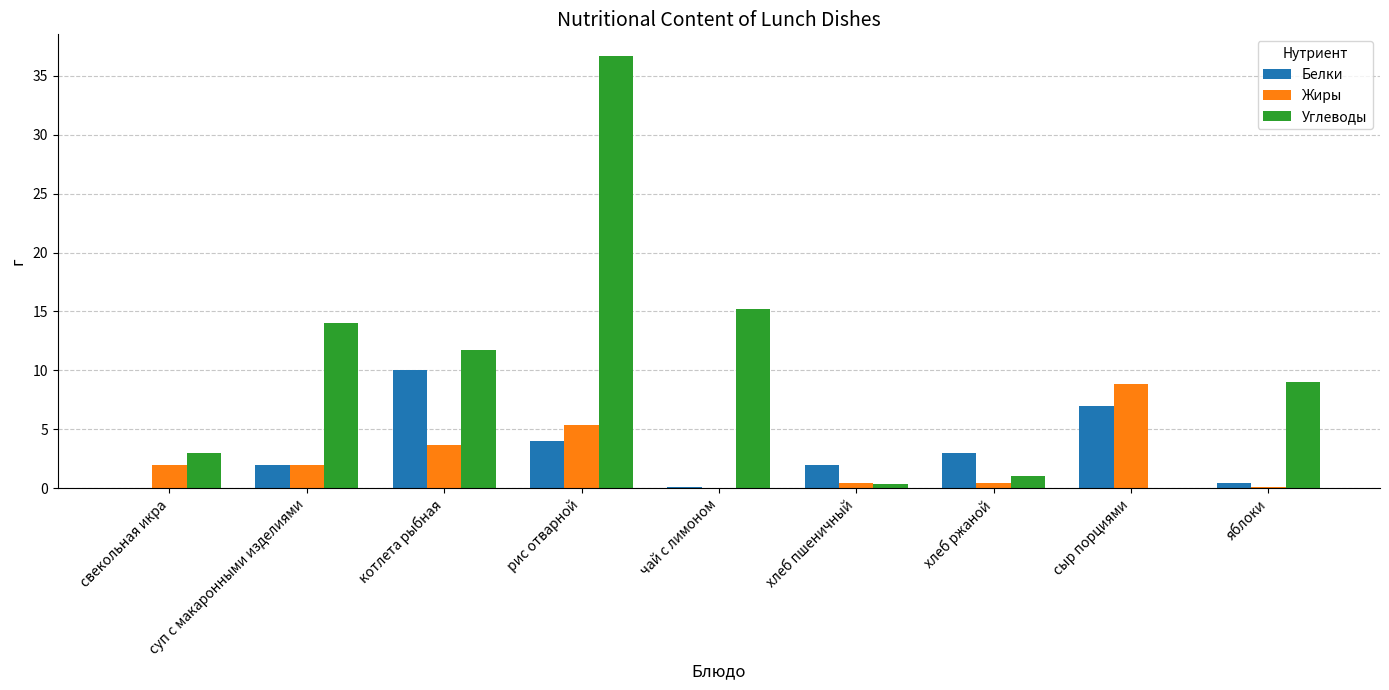

At which label does Жиры reach its peak?

сыр порциями